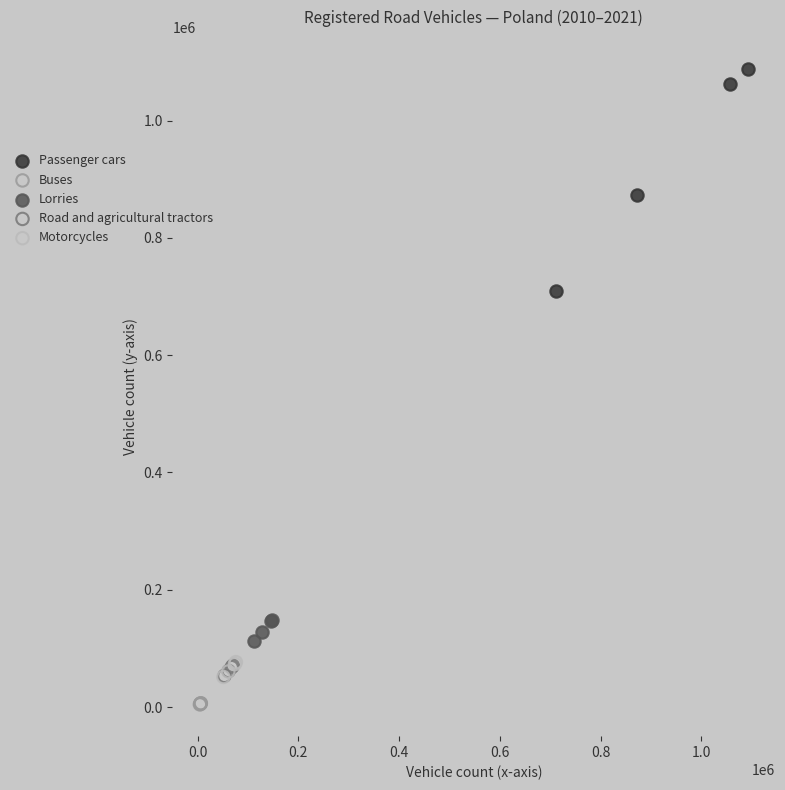

What are all the series names shown in the legend?

Passenger cars, Buses, Lorries, Road and agricultural tractors, Motorcycles